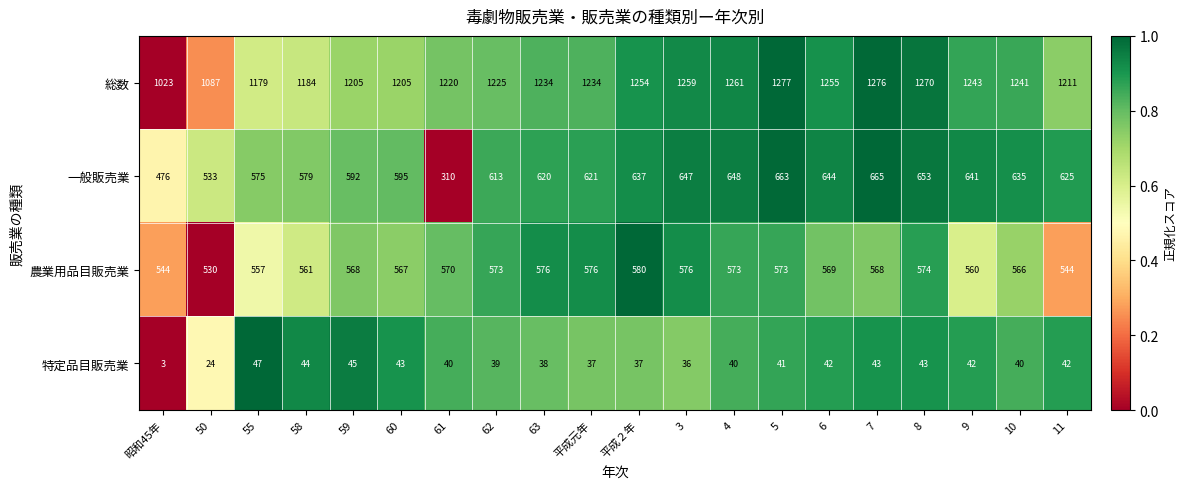

List the labels in order of 一般販売業 value, largest first.

7, 5, 8, 4, 3, 6, 9, 平成２年, 10, 11, 平成元年, 63, 62, 60, 59, 58, 55, 50, 昭和45年, 61